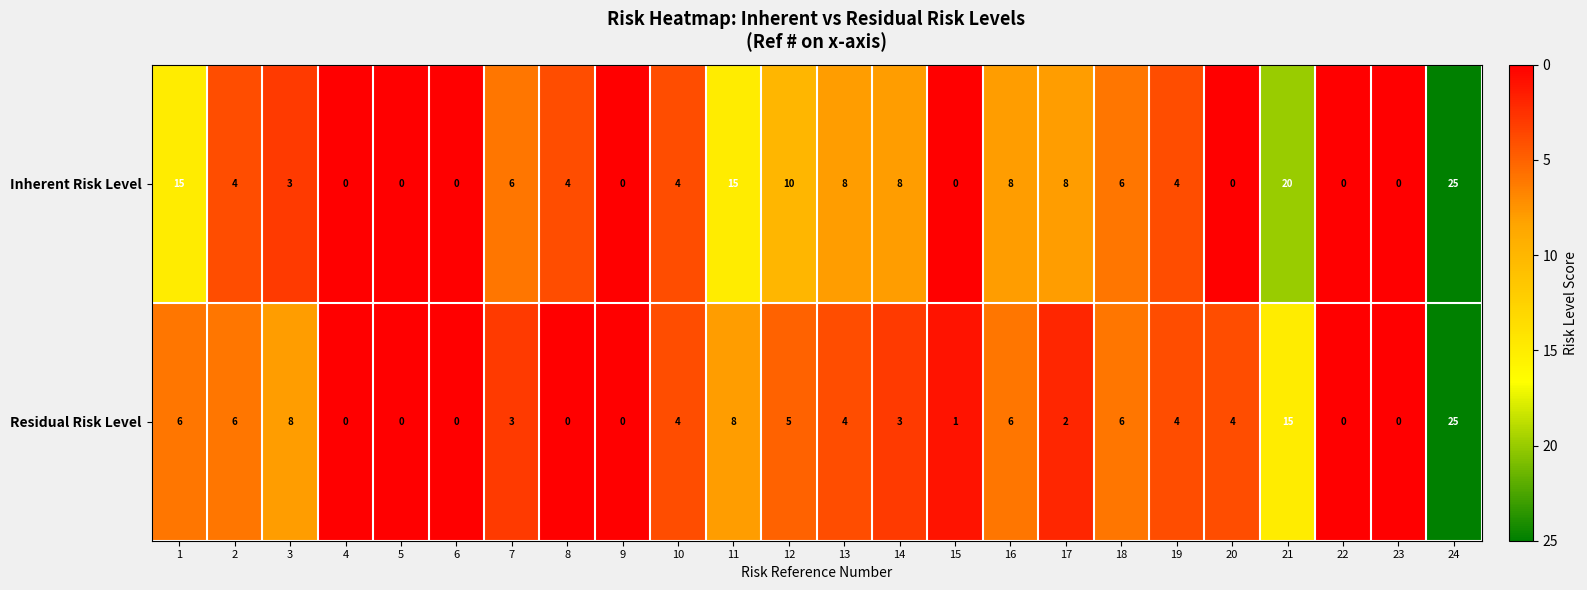

The value of Residual Risk Level at 8 is 0. True or false?

True